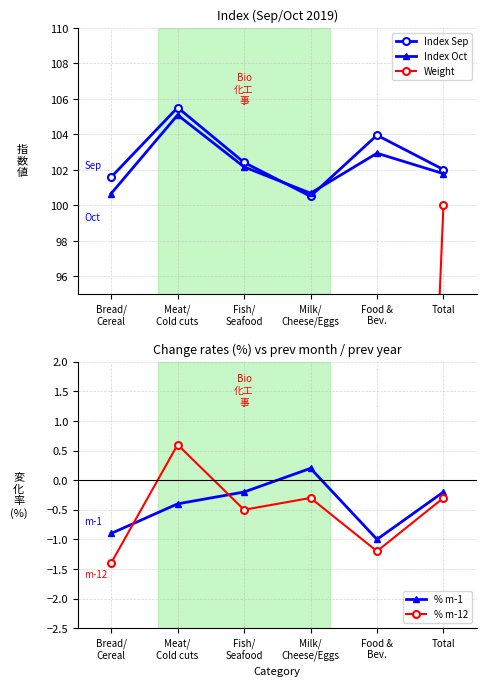

At which category does Weight reach its first local peak?

Meat/
Cold cuts